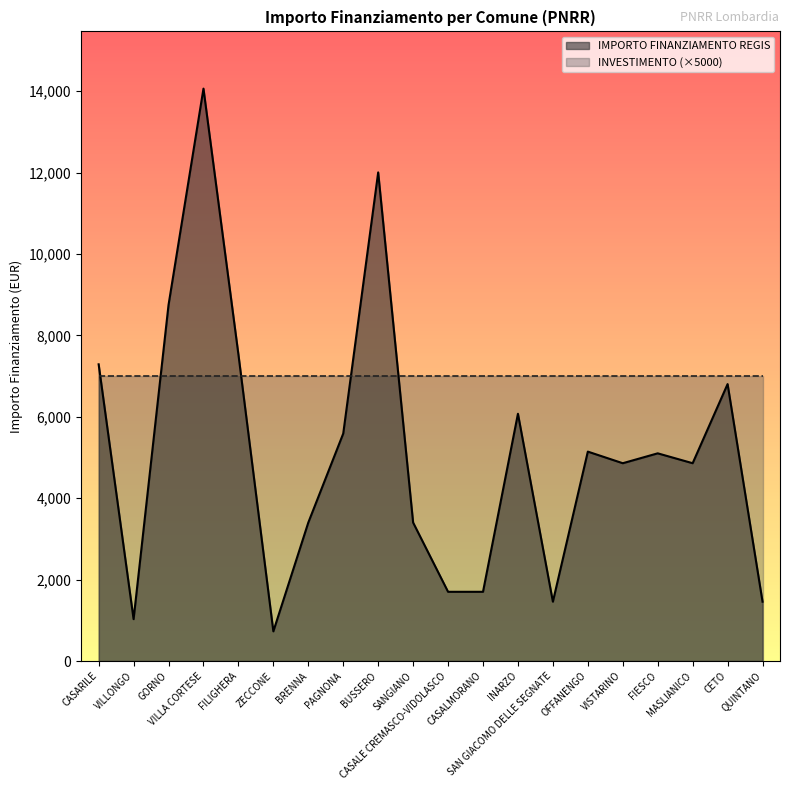

The chart shows a value of 5145 at OFFANENGO. True or false?

True